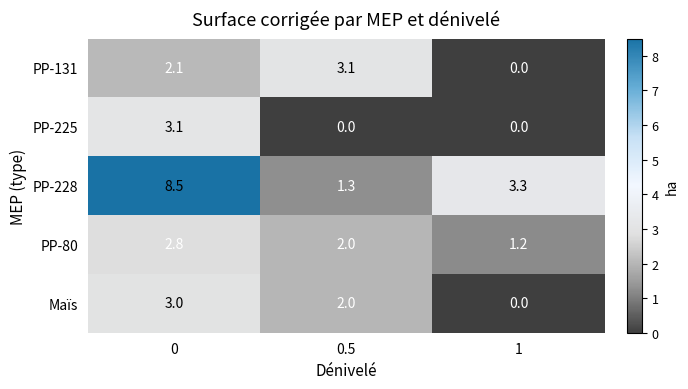

Reading left to right, transcribe all the data shown in this chart.

PP-131: 2.1	3.1	0.0
PP-225: 3.1	0.0	0.0
PP-228: 8.5	1.3	3.3
PP-80: 2.8	2.0	1.2
Maïs: 3.0	2.0	0.0